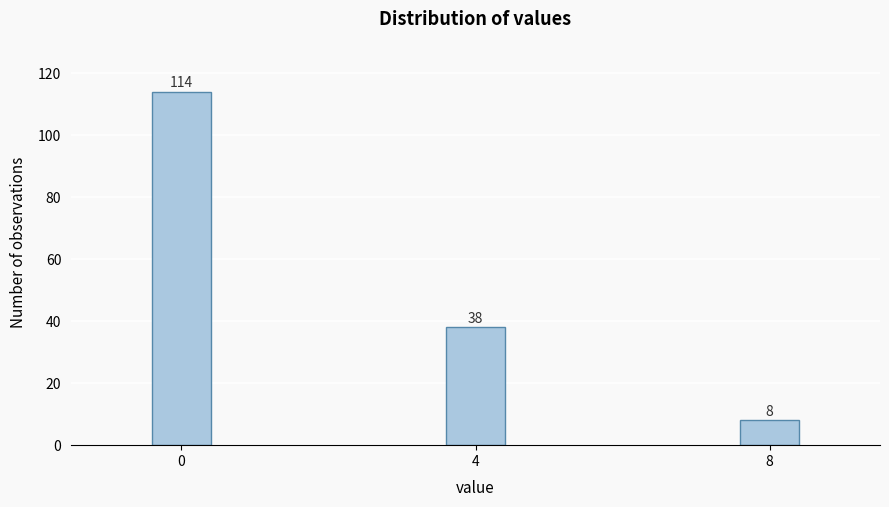

Reading left to right, what are all the values shown in this chart?

114	38	8